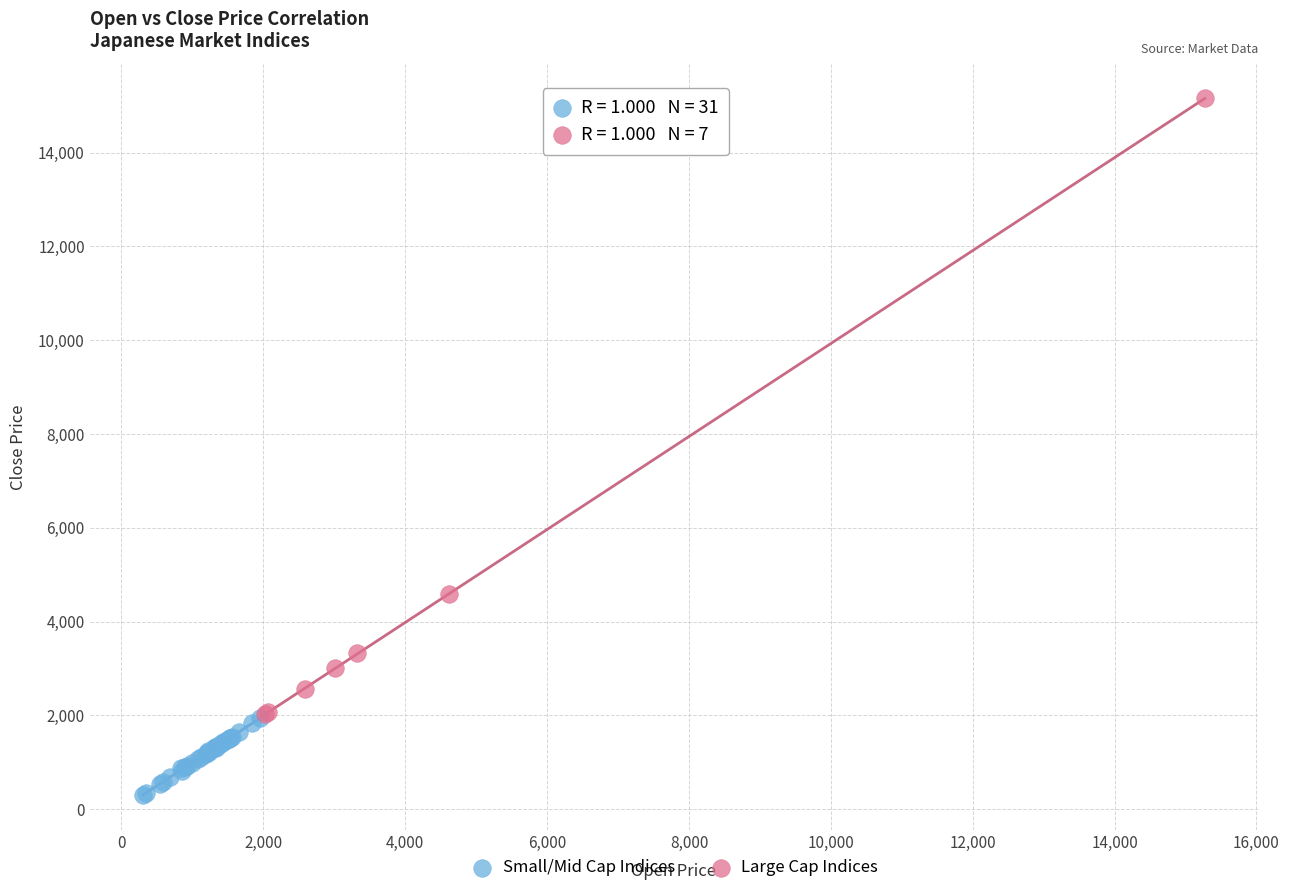

Which series contains the highest Y value?

Large Cap Indices